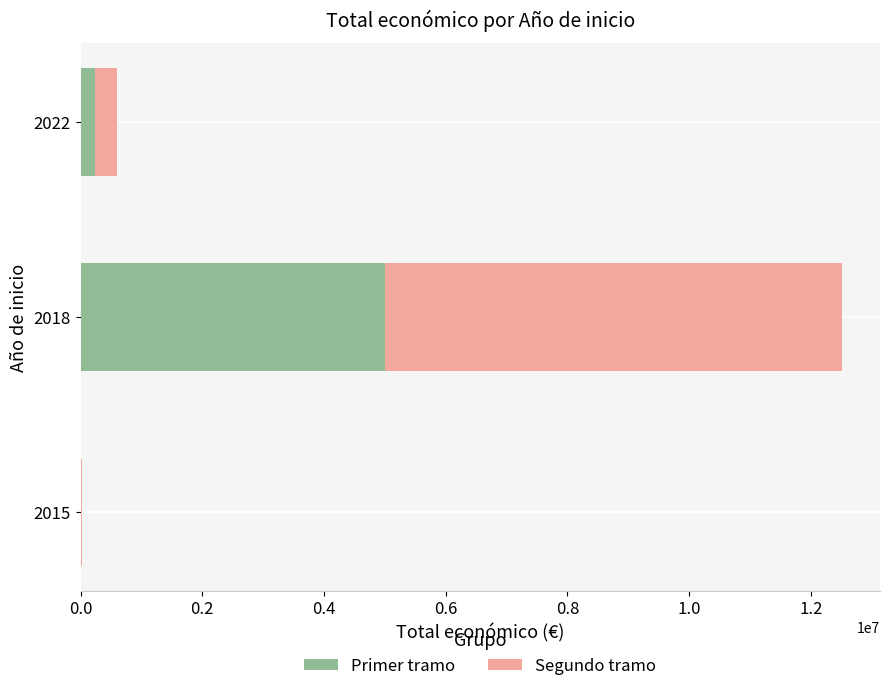

The value of Primer tramo at 2018 is 8552581.7. True or false?

False